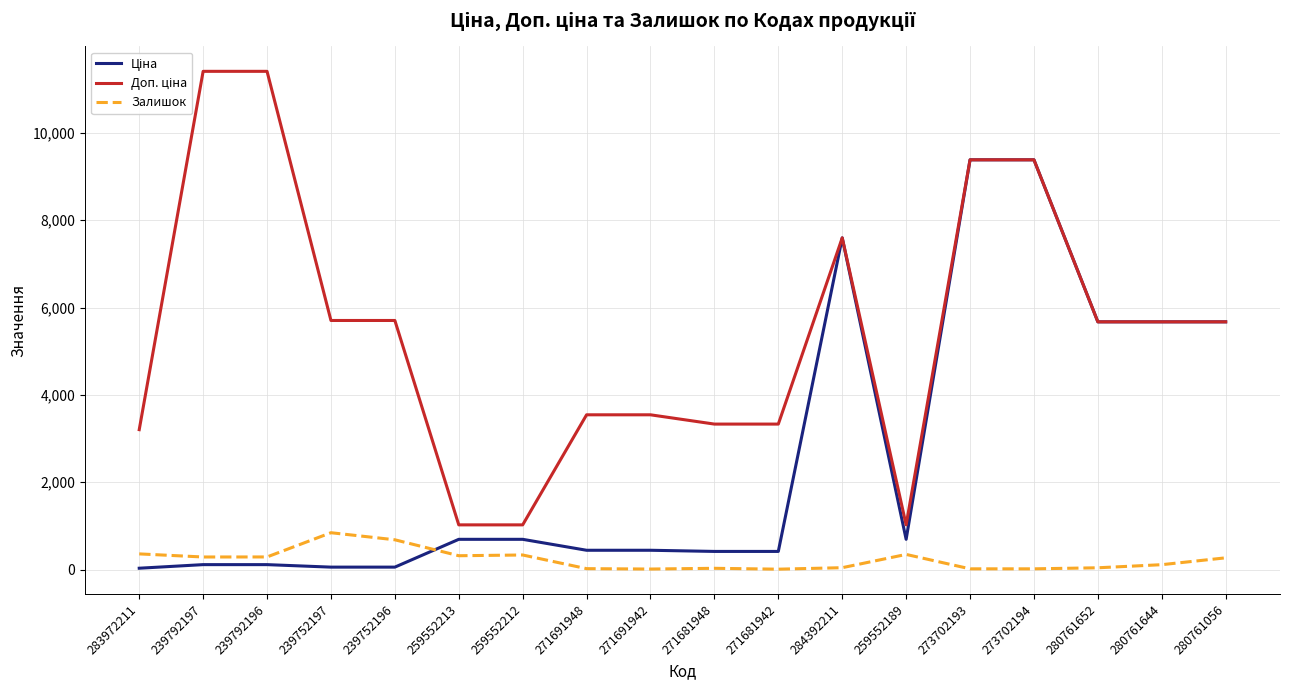

At which label does Ціна first exceed 693?

259552213